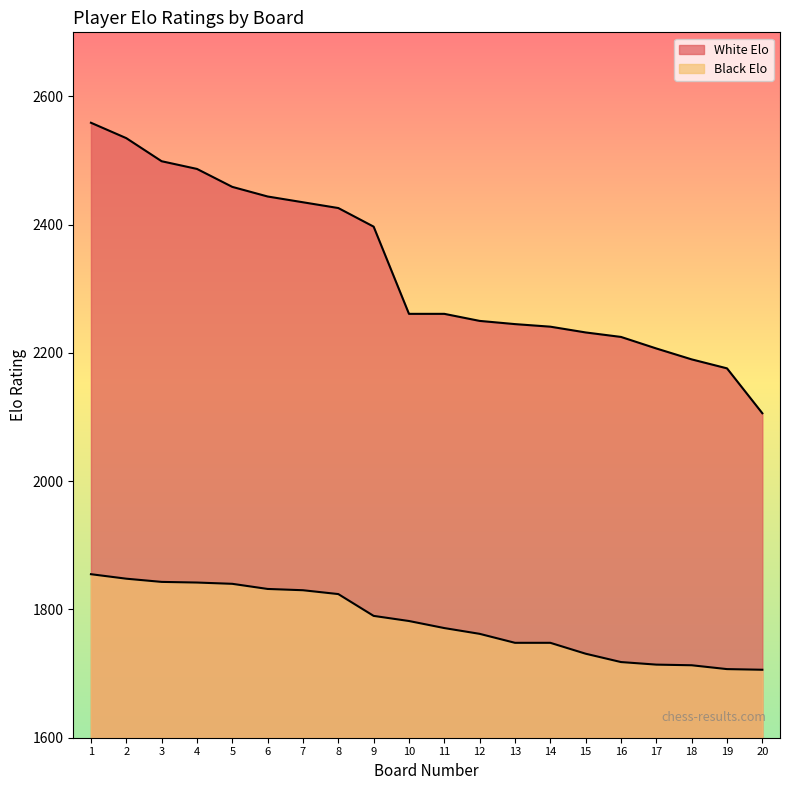

Which series changed the most between 10 and 14?

Black Elo